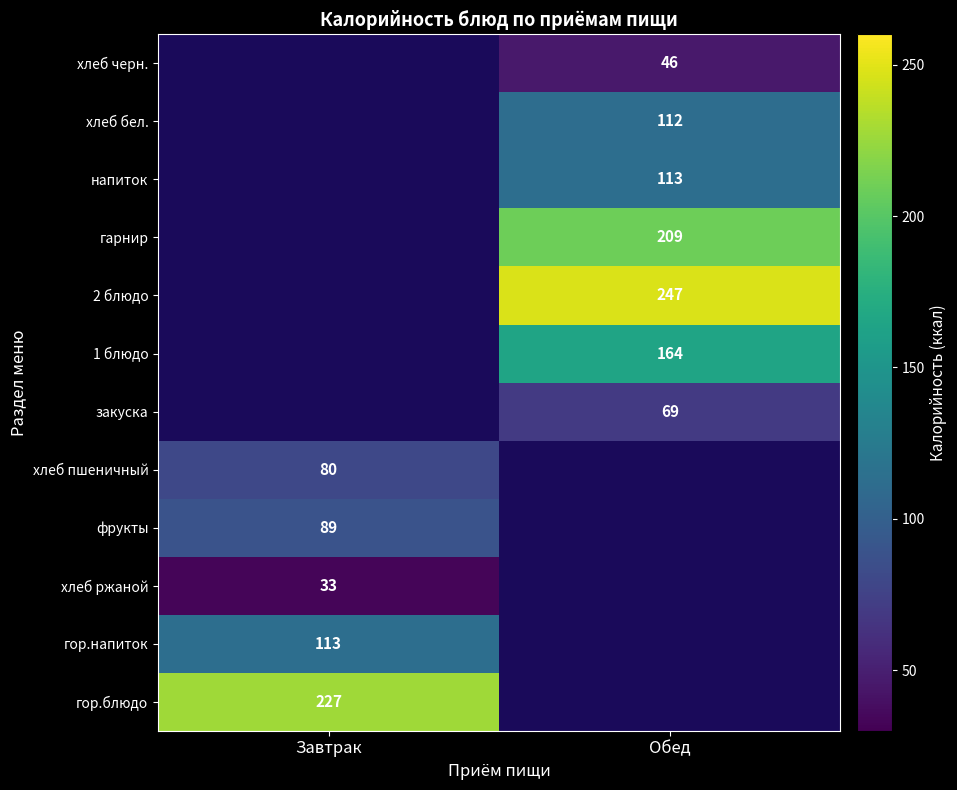

Is it true that хлеб черн. equals 46 at Обед?

True